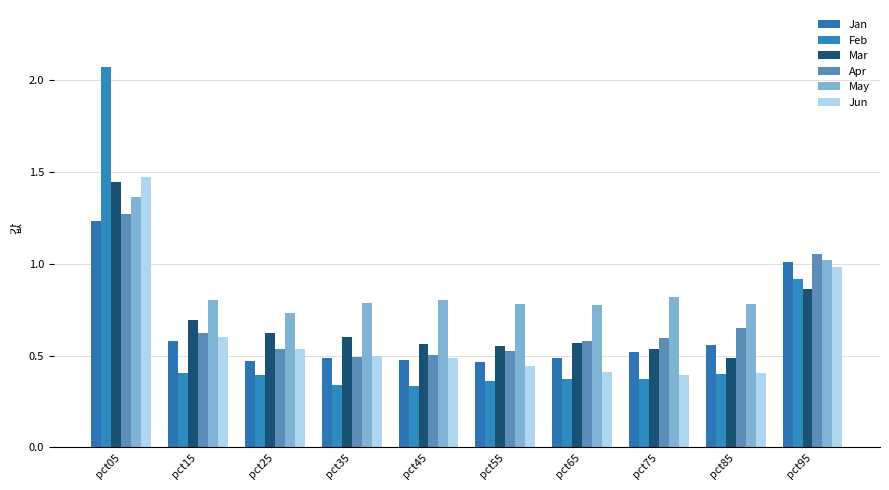

What are all the series names shown in the legend?

Jan, Feb, Mar, Apr, May, Jun